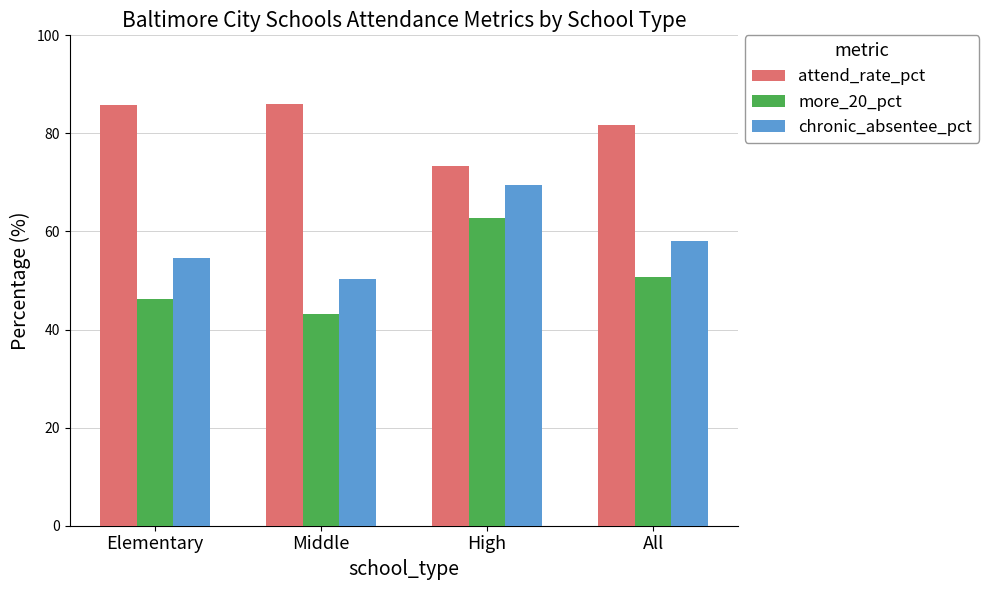

At which label is attend_rate_pct closest to 79?

All